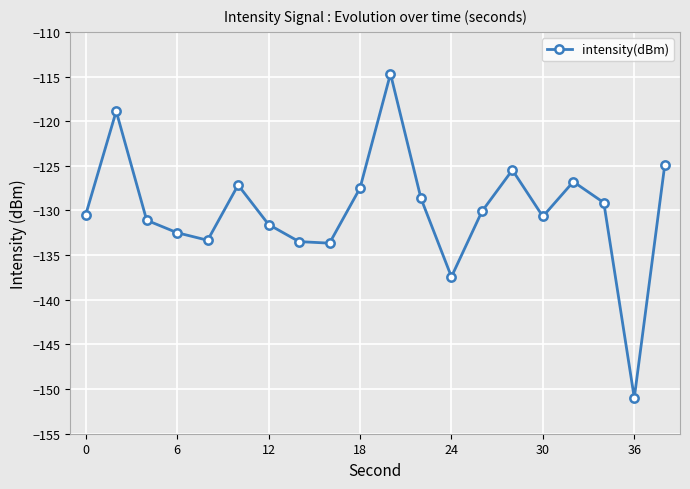

What is the average value?

-129.9